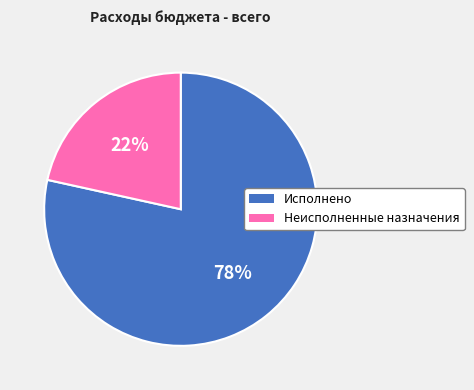

Is the sum of Неисполненные назначения and Исполнено greater than half?

Yes